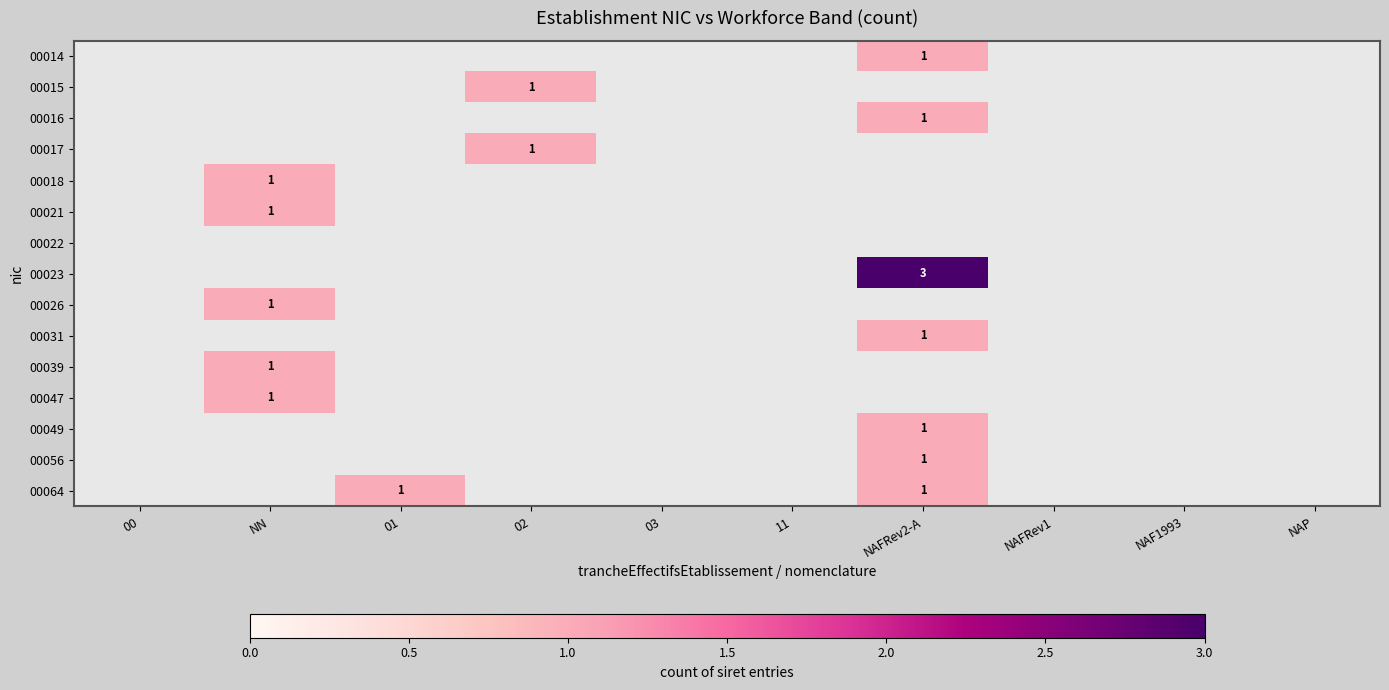

True or false: 00016 has a value of 0 at NAFRev2-A.

False